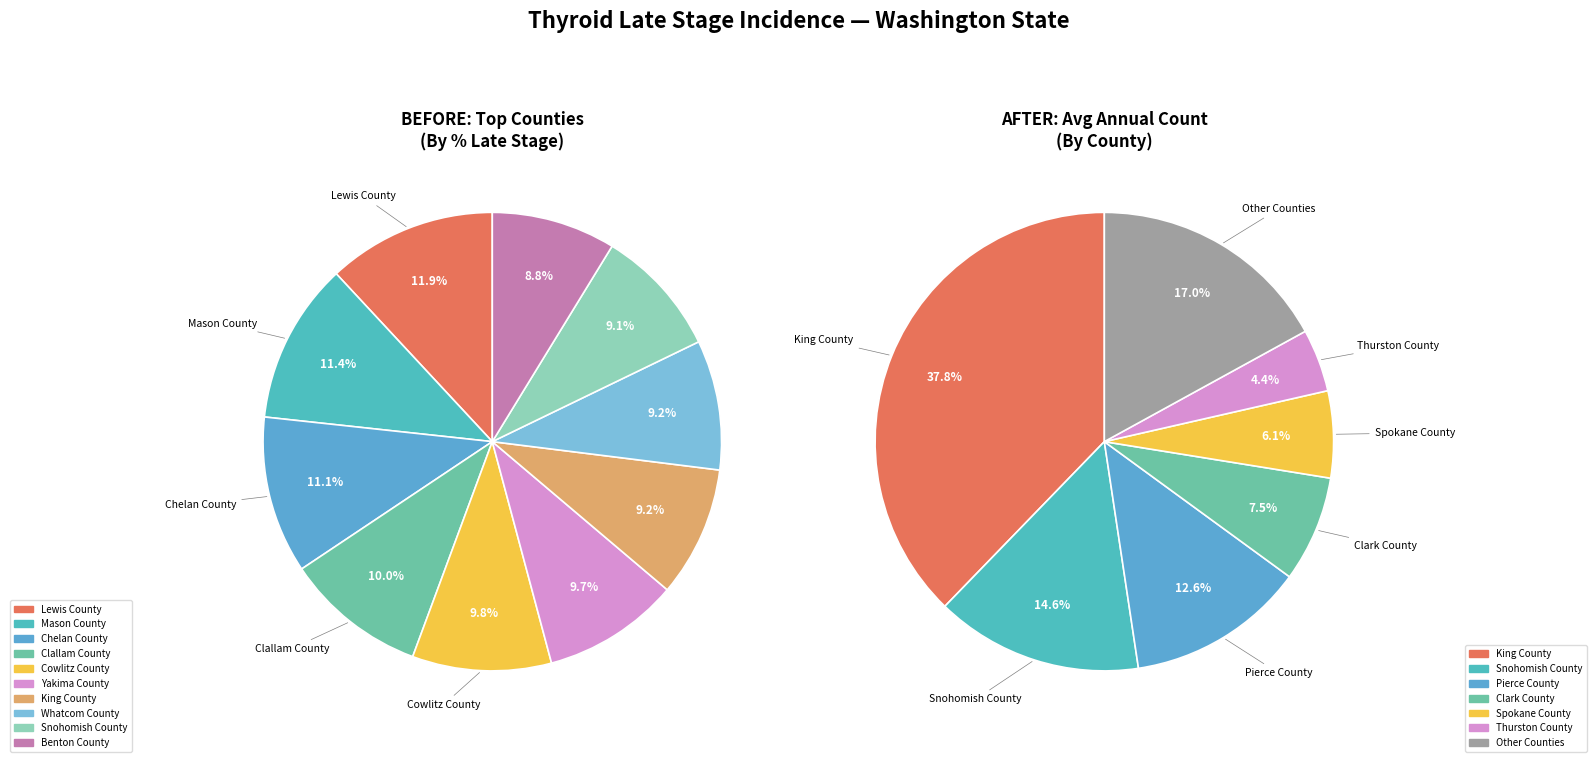

Which slice is the largest?

Lewis County